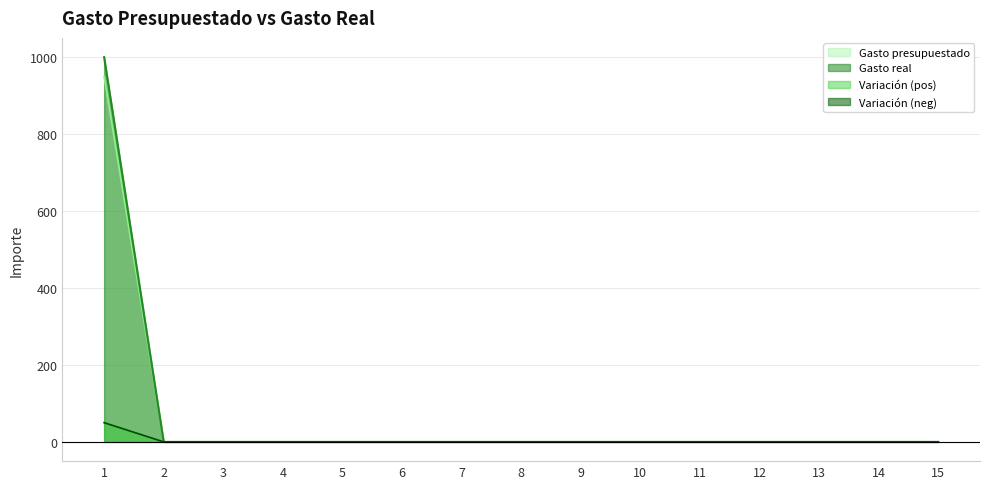

Count the number of categories in the chart.

15